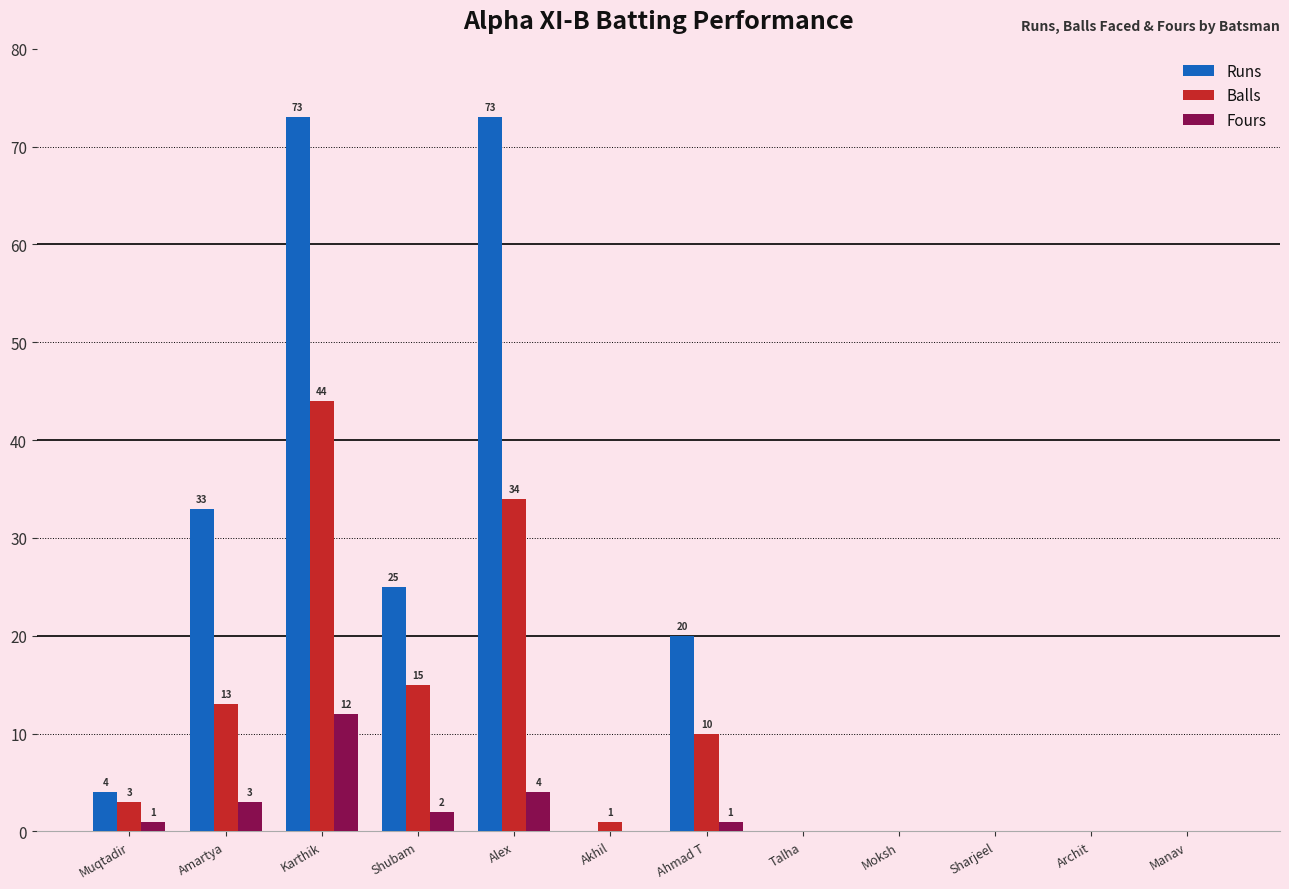

What is the sum of all Balls values?

120